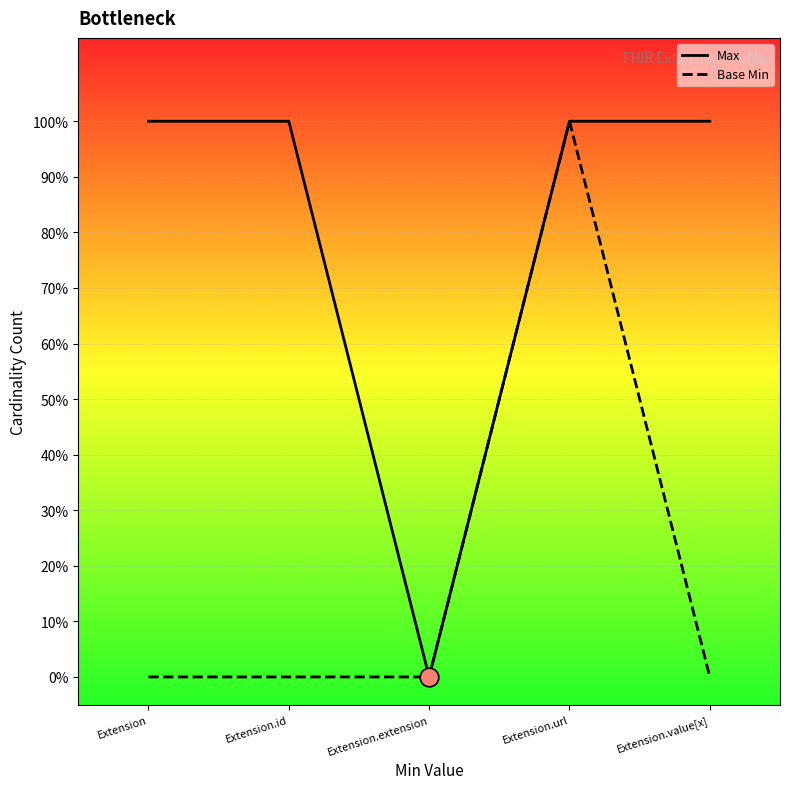

Which series reaches the minimum Y coordinate?

Max